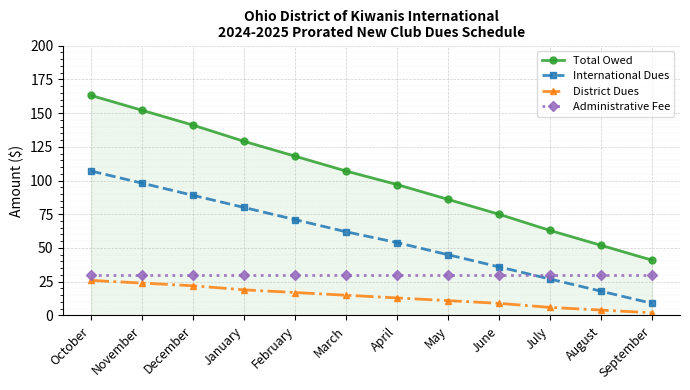

How many categories are shown in the chart?

12